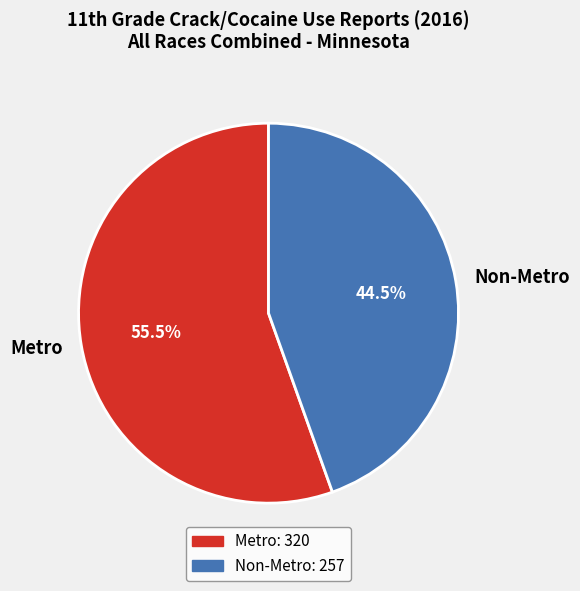

Which has a higher value, Metro or Non-Metro?

Metro